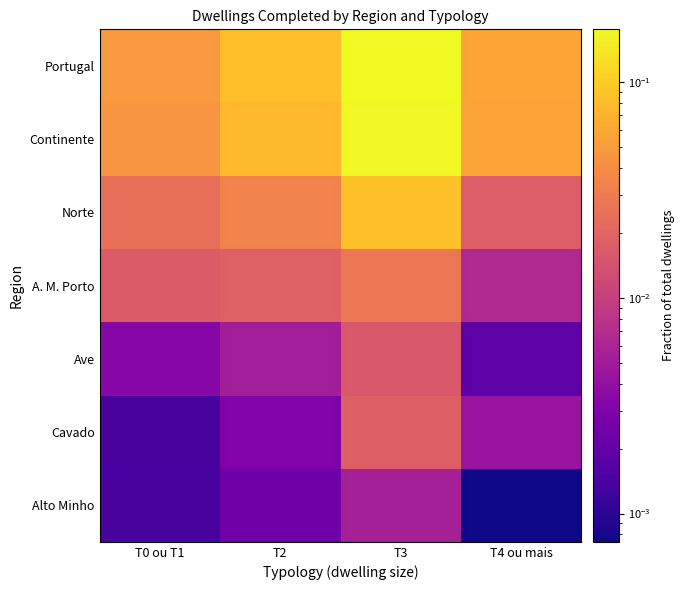

Which has a higher value, T4 ou mais or T3?

T3